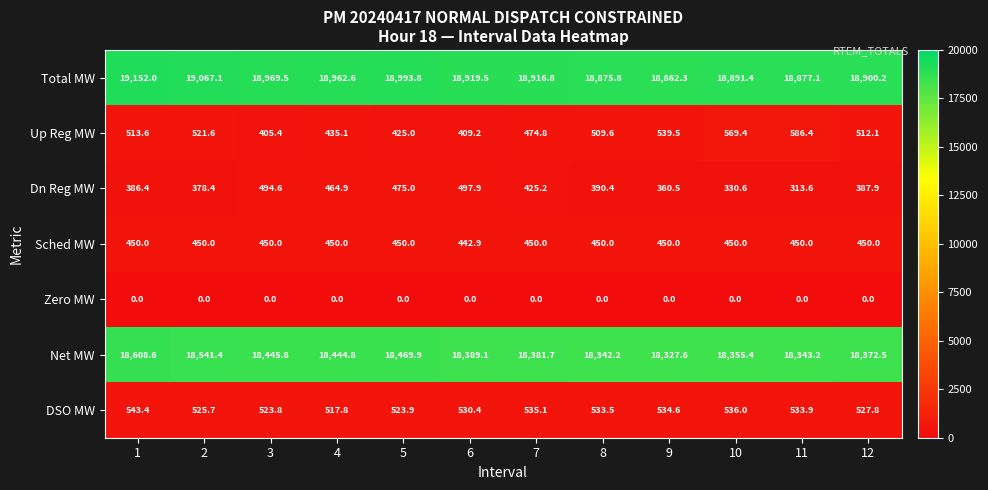

What is the total value across all series at 4?

39275.2